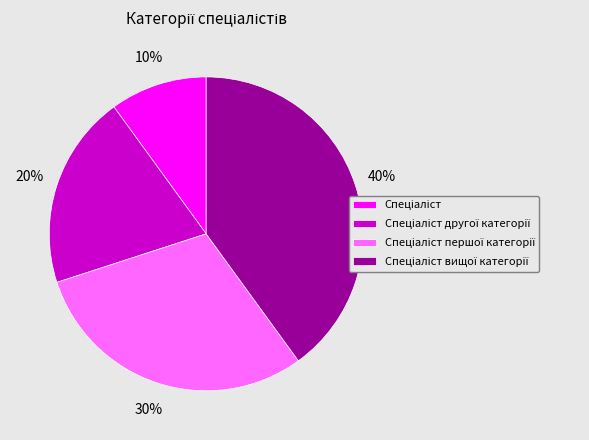

Does any single category account for the majority?

No